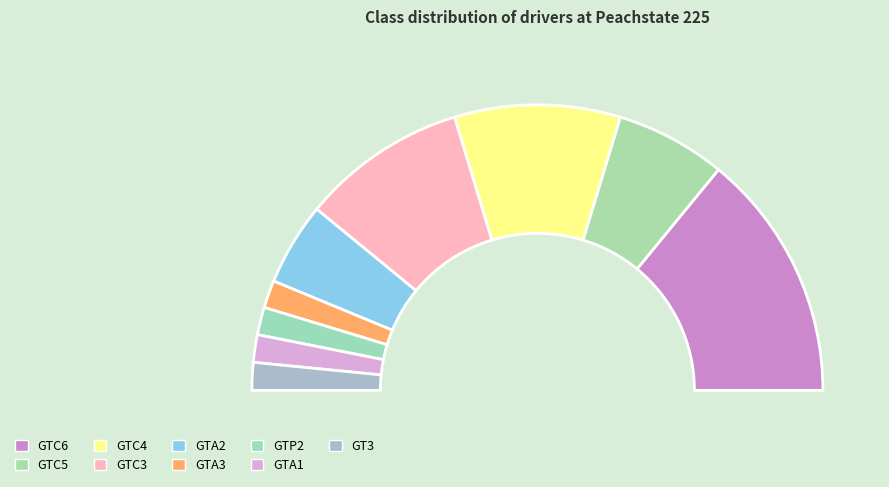

Count the number of slices in the pie.

9